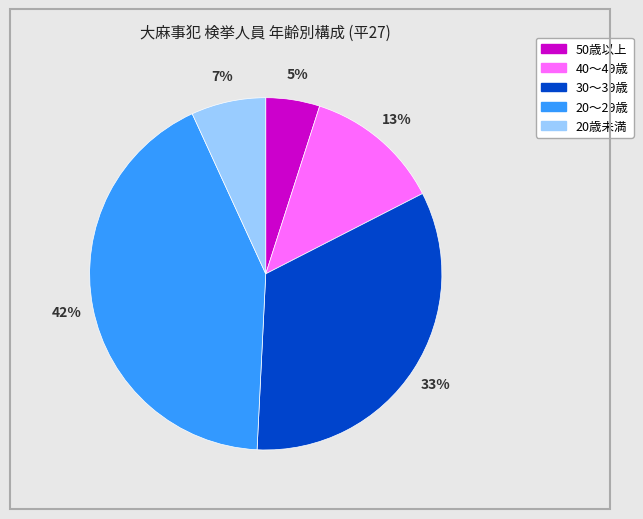

To the nearest percent, what portion does 20歳未満 represent?

7%